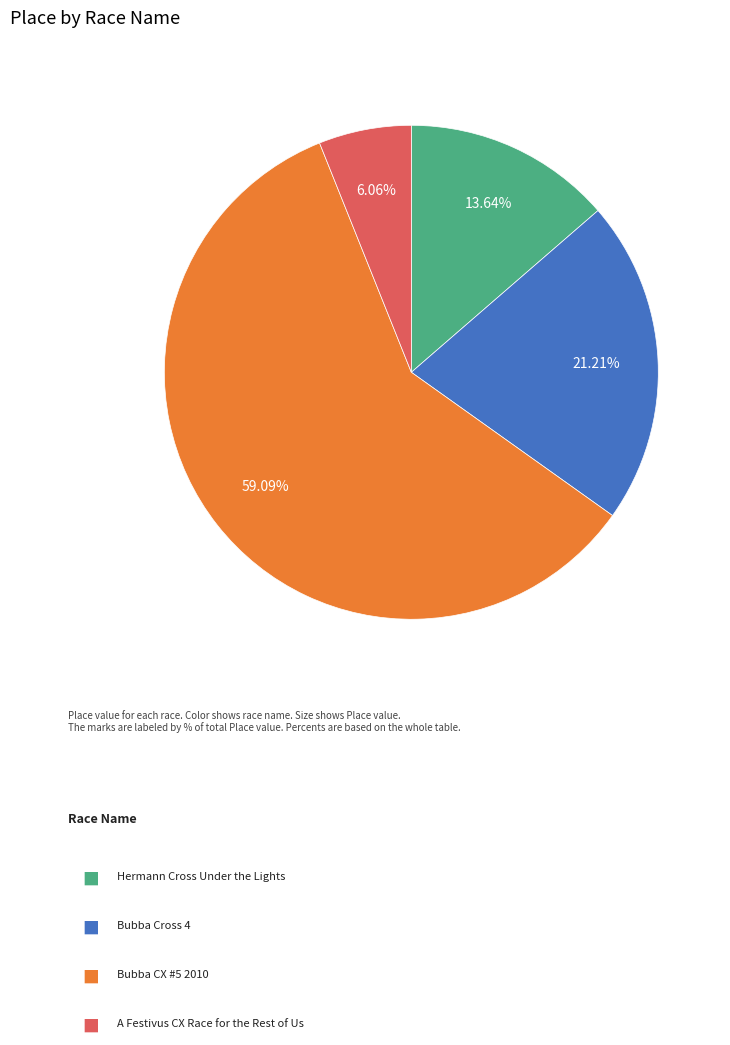

Is there a majority slice in this chart?

Yes